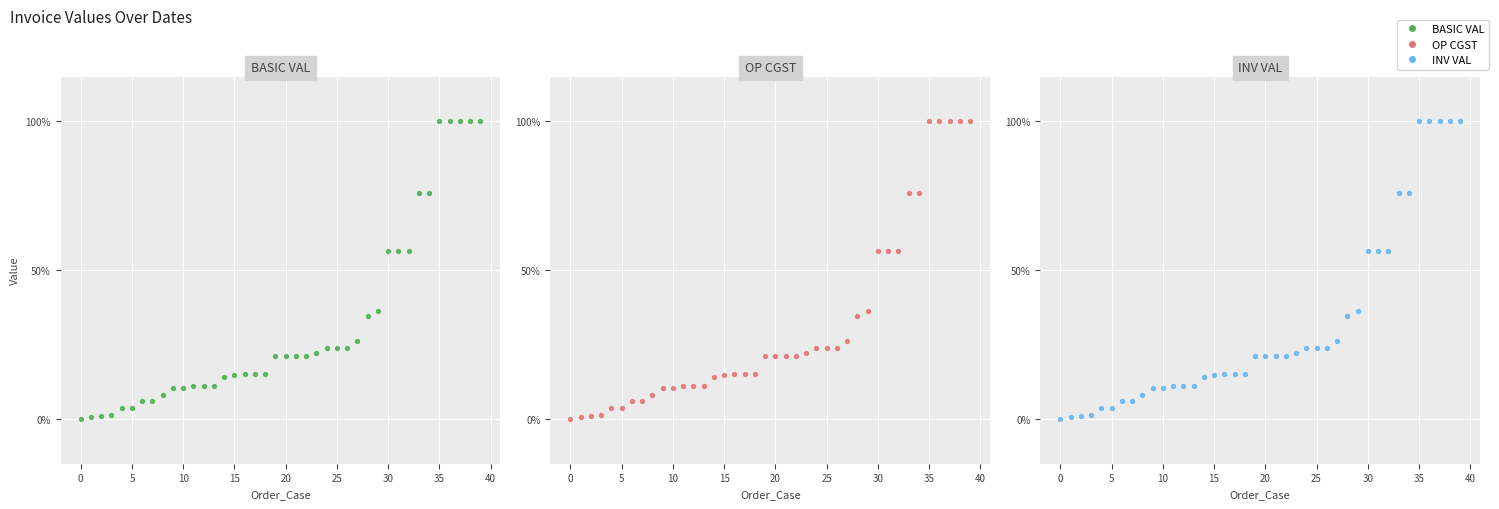

Which series contains the highest Y value?

BASIC VAL